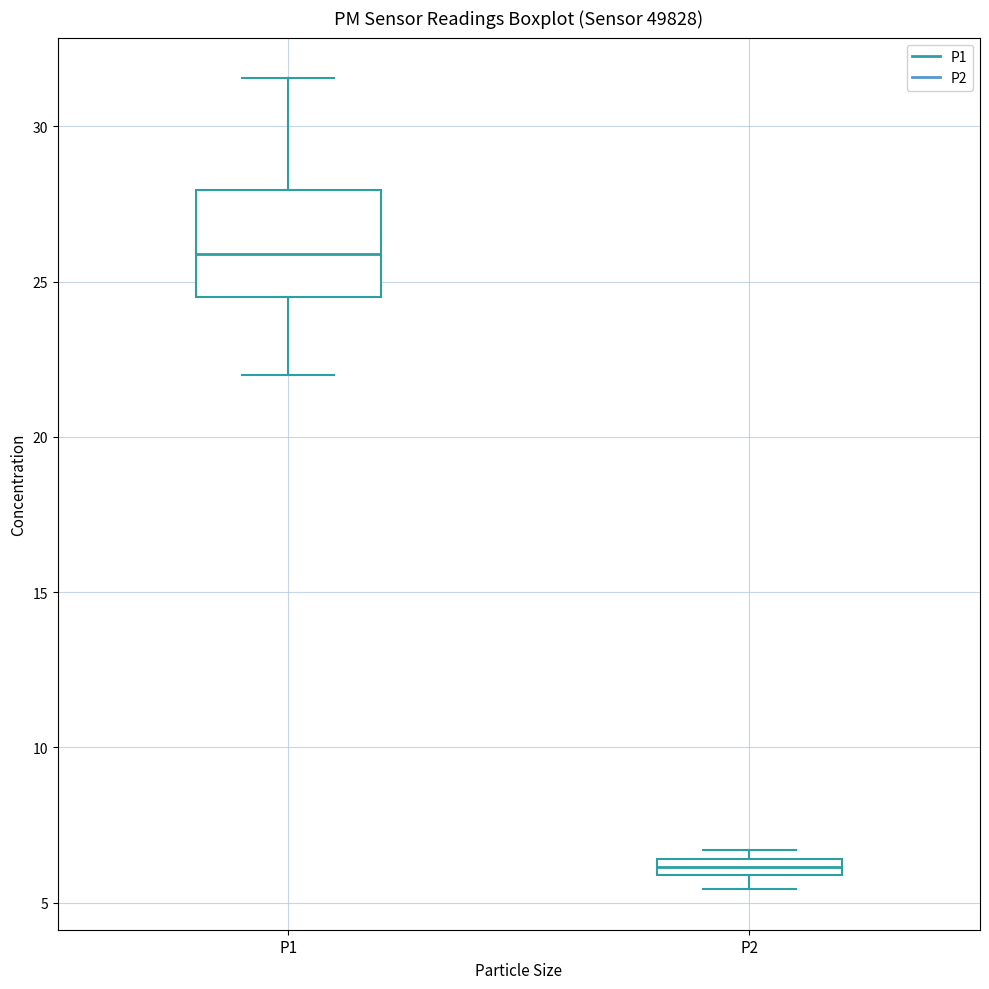

Which box has the lowest median line?

P2